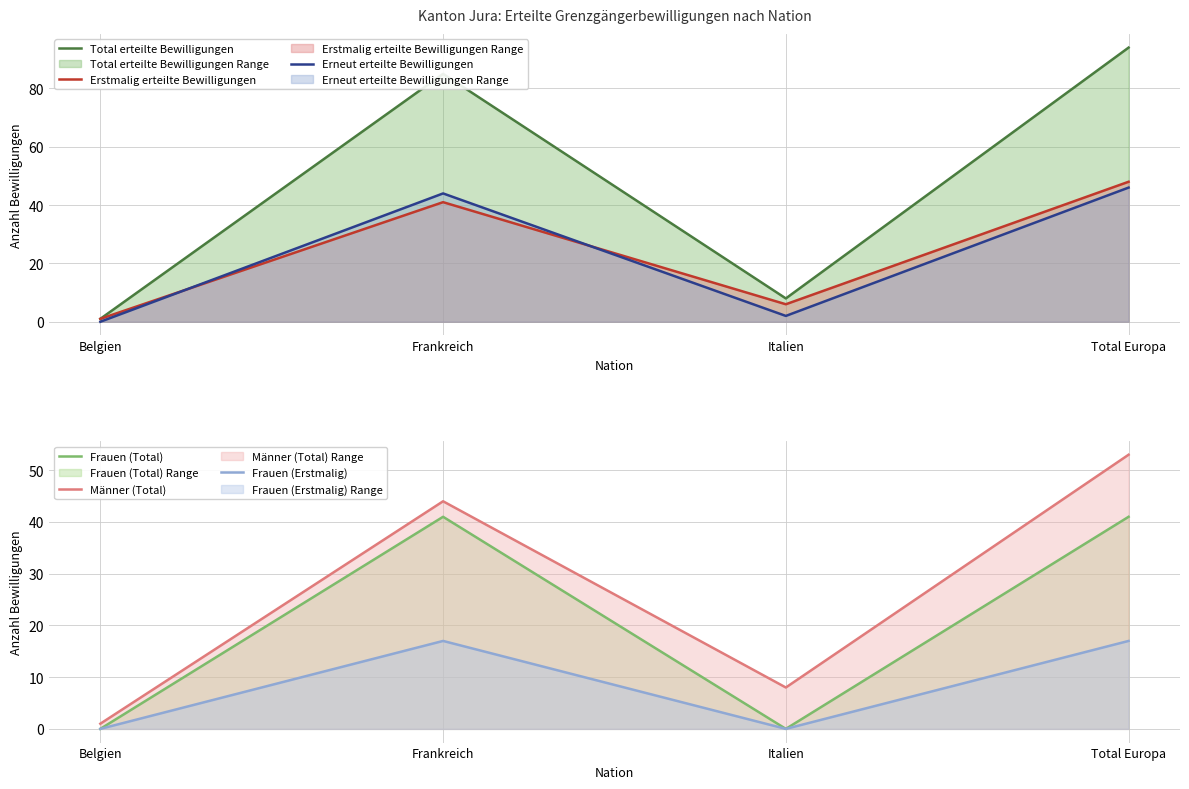

At Total Europa, list the series in order from largest to smallest.

Total erteilte Bewilligungen, Männer (Total), Erstmalig erteilte Bewilligungen, Erneut erteilte Bewilligungen, Frauen (Total), Frauen (Erstmalig)